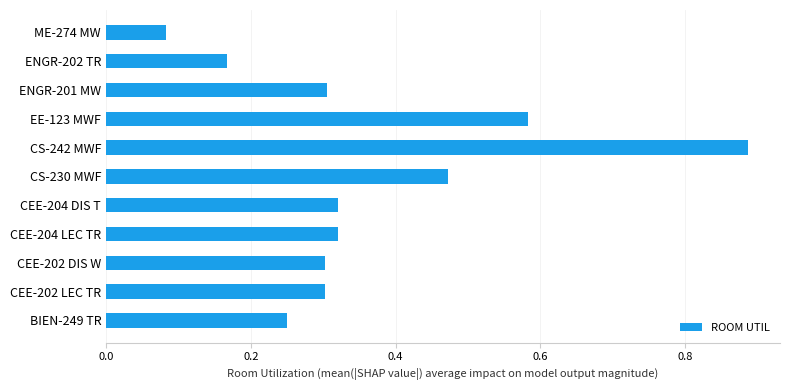

What is the sum of all values?

4.0